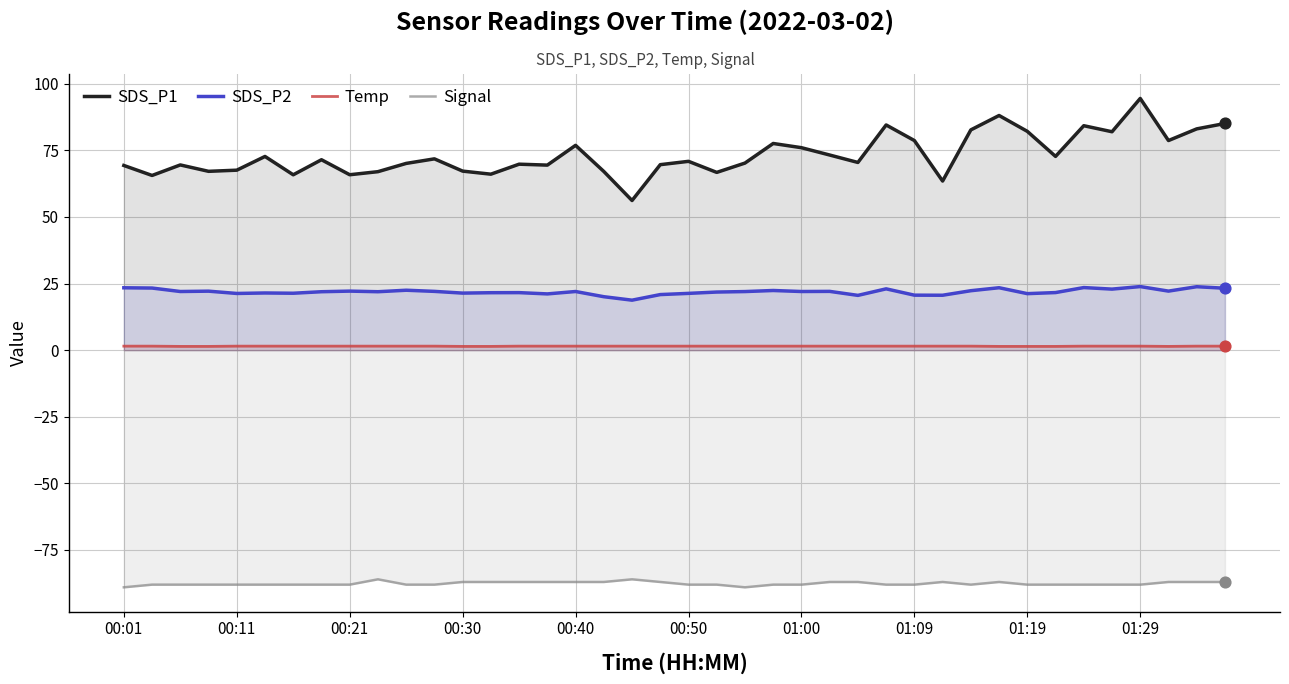

Which series reaches the maximum Y coordinate?

SDS_P1